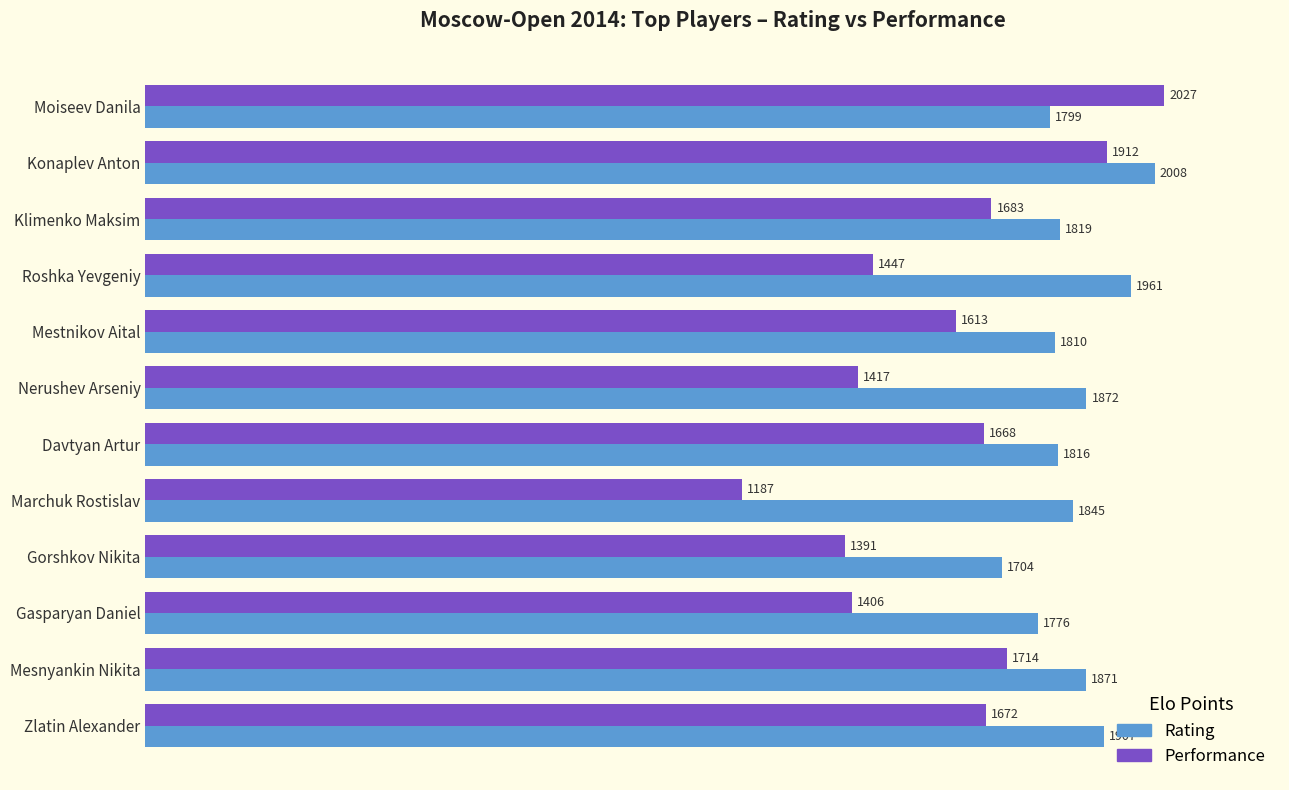

Rank the series by their average value, from lowest to highest.

Performance, Rating